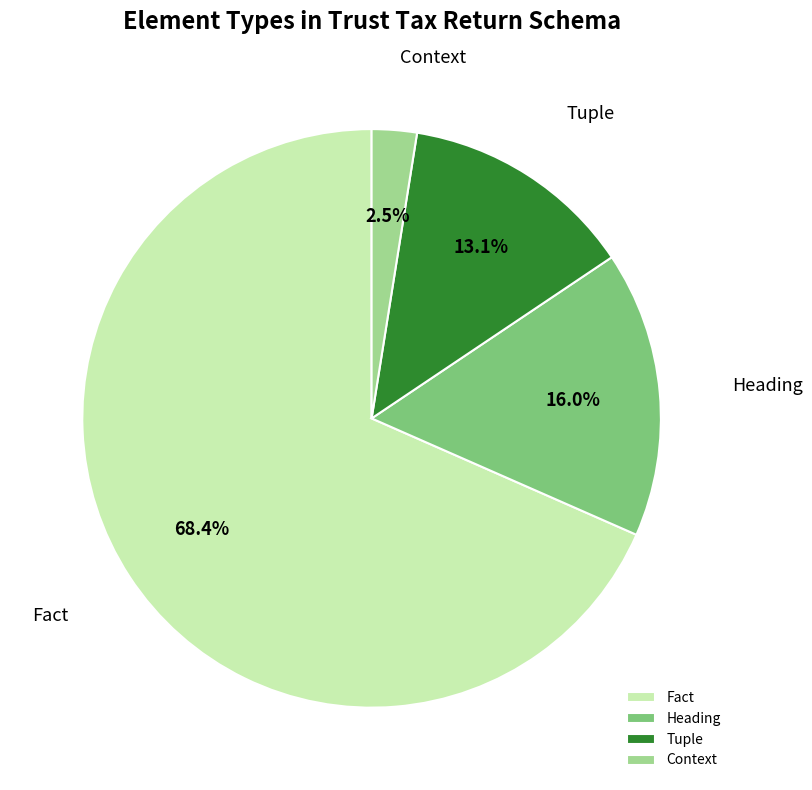

Which category has the biggest portion of the pie?

Fact